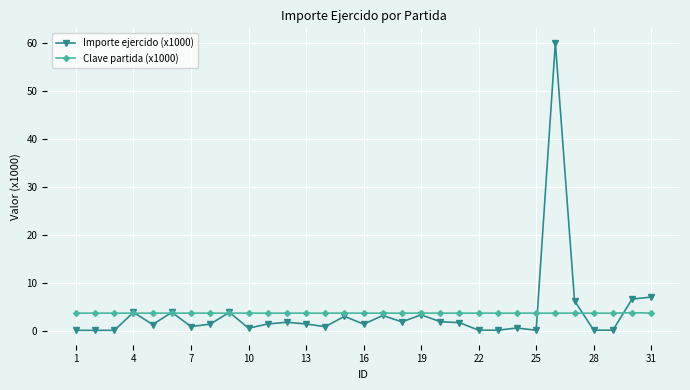

What is the value of the Clave partida (x1000) point at the 20th from the left?

3.8